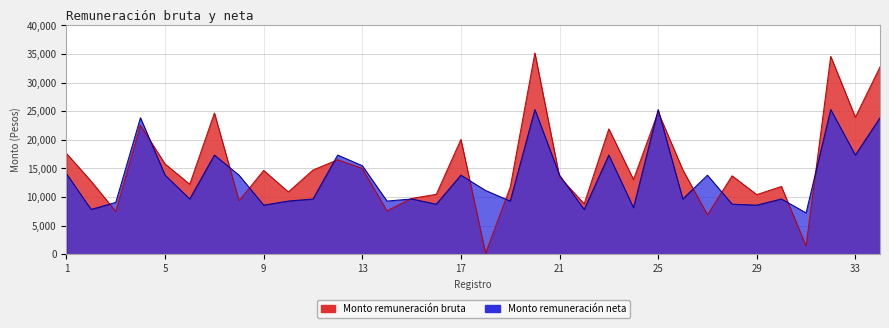

Reading left to right, transcribe all the data shown in this chart.

Monto remuneración bruta: 17607.0	12767.6	7473.2	22539.2	15777.6	12232.6	24690.2	9355.0	14652.0	10891.2	14719.6	16520.0	14998.4	7573.8	9761.0	10469.2	20069.8	156.8	11719.0	35182.2	13536.8	8809.0	21915.4	13062.8	24862.8	14758.8	6891.6	13705.6	10421.4	11844.4	1438.4	34600.0	23953.4	32753.4
Monto remuneración neta: 14072.7	7827.2	9067.9	23865.3	13819.1	9657.6	17338.8	13819.3	8579.6	9295.1	9657.6	17338.8	15477.6	9294.9	9657.6	8751.6	13819.2	11143.8	9294.9	25304.1	13819.3	7827.0	17338.8	8132.8	25303.8	9657.6	13819.3	8751.8	8579.6	9657.5	7224.9	25303.8	17338.8	23865.3